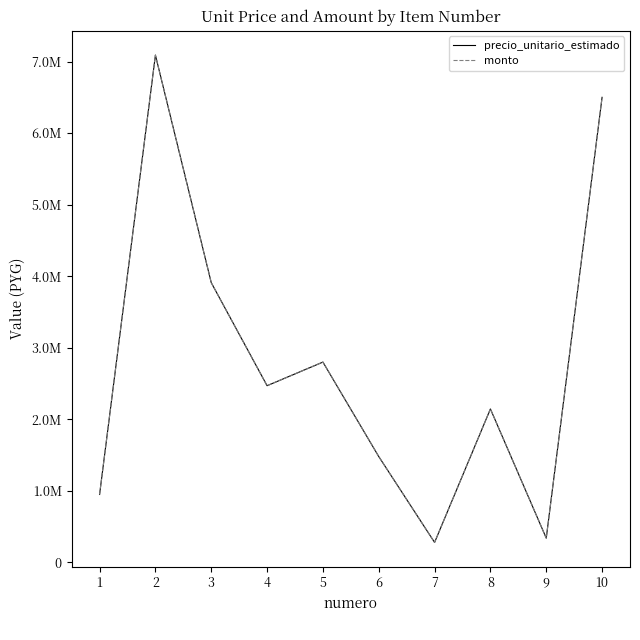

Is this an area chart (filled region under the line)?

No